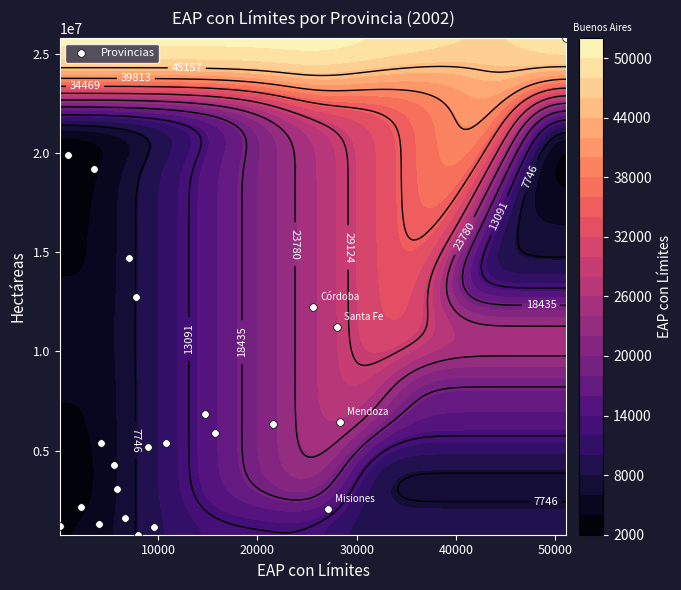

What is the sum of all values?

174808564.1